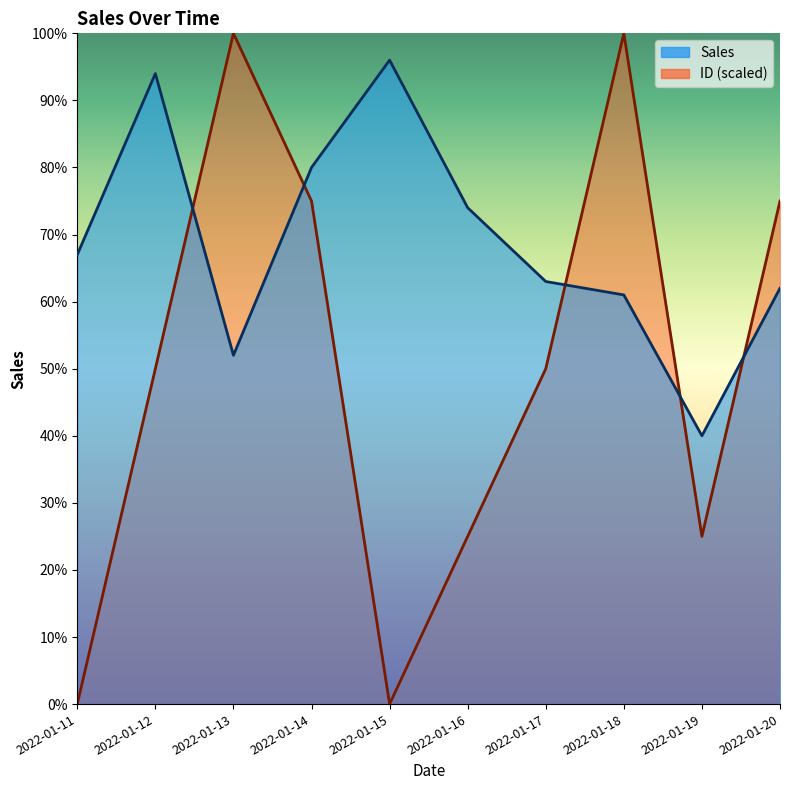

Which category has the highest value in the ID series?

2022-01-13